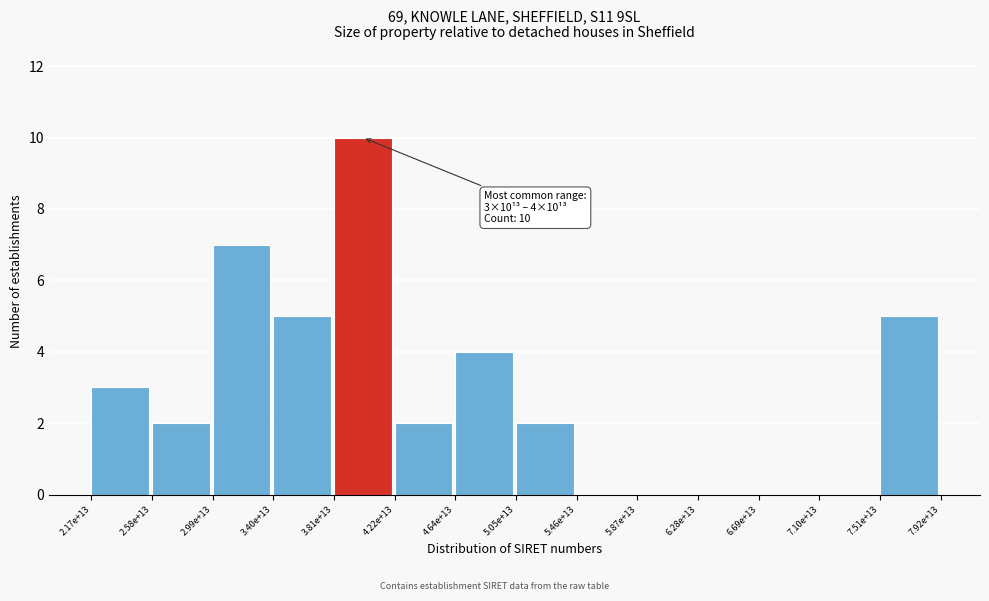

Reading left to right, what are all the values shown in this chart?

2.17e+13=3	2.58e+13=2	2.99e+13=7	3.40e+13=5	3.81e+13=10	4.22e+13=2	4.64e+13=4	5.05e+13=2	5.46e+13=0	5.87e+13=0	6.28e+13=0	6.69e+13=0	7.10e+13=0	7.51e+13=5